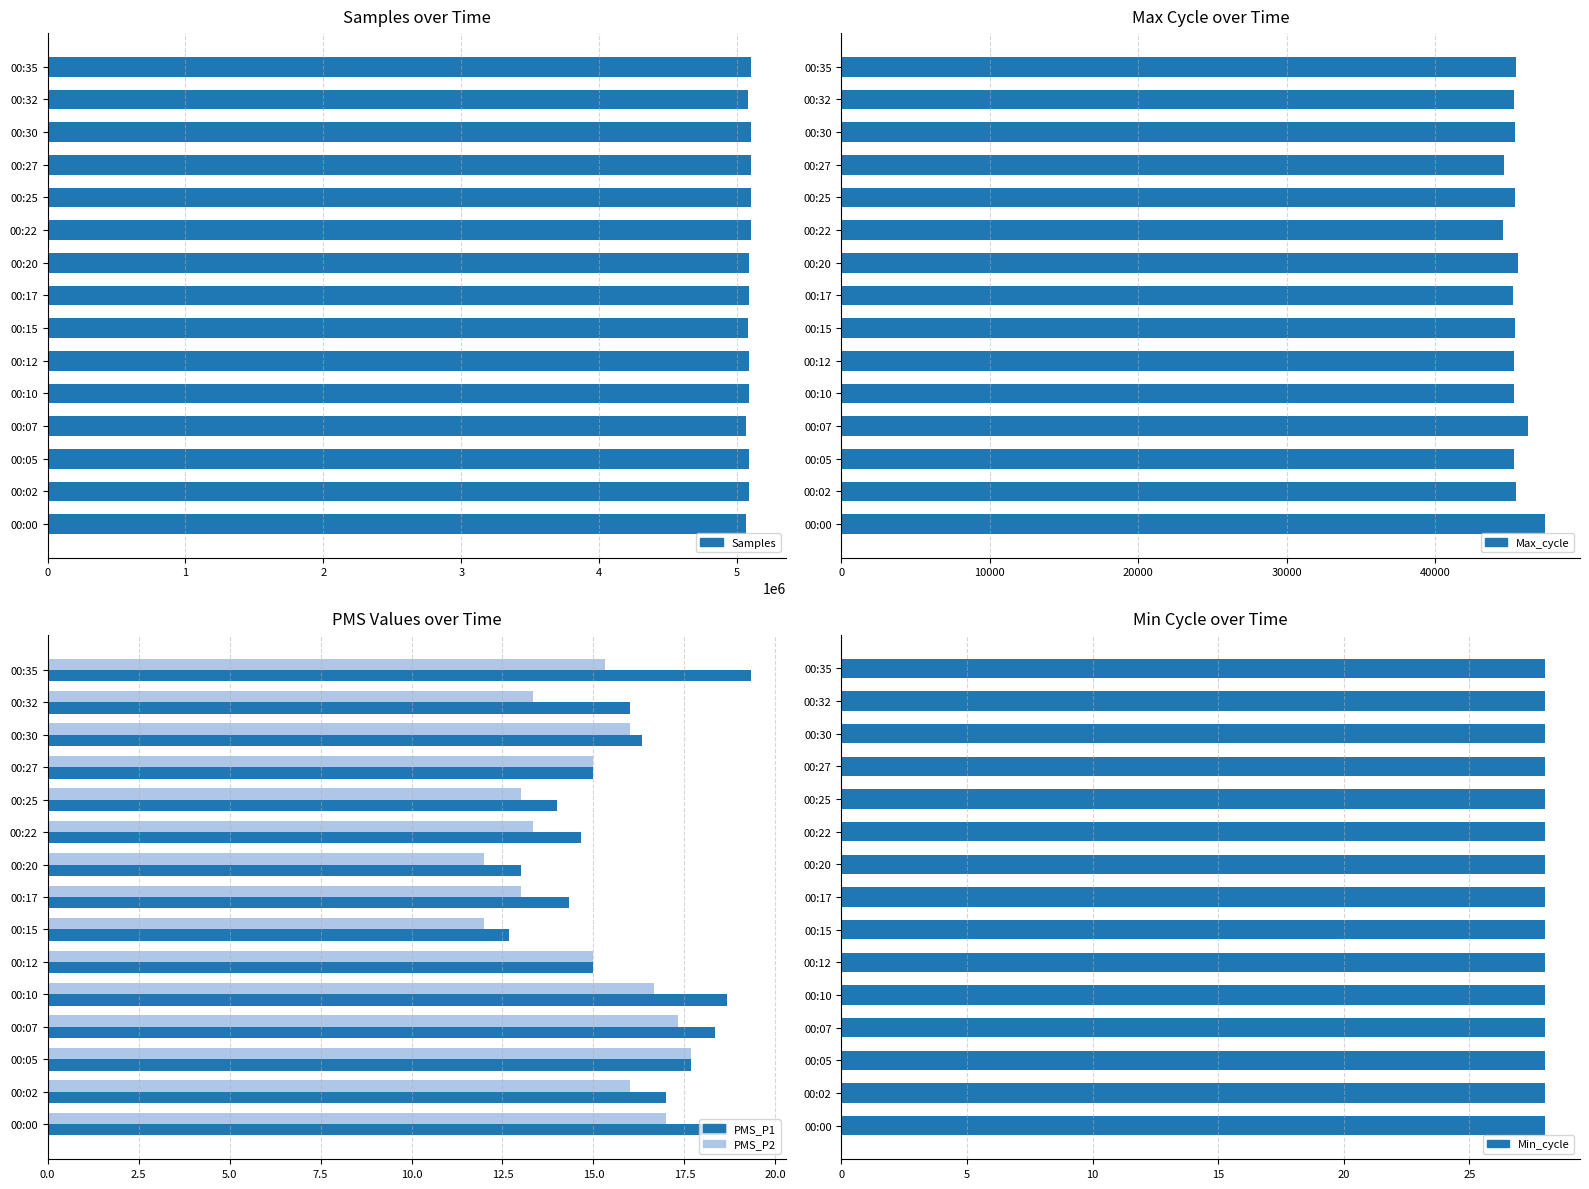

Which series has the widest spread of values?

Samples